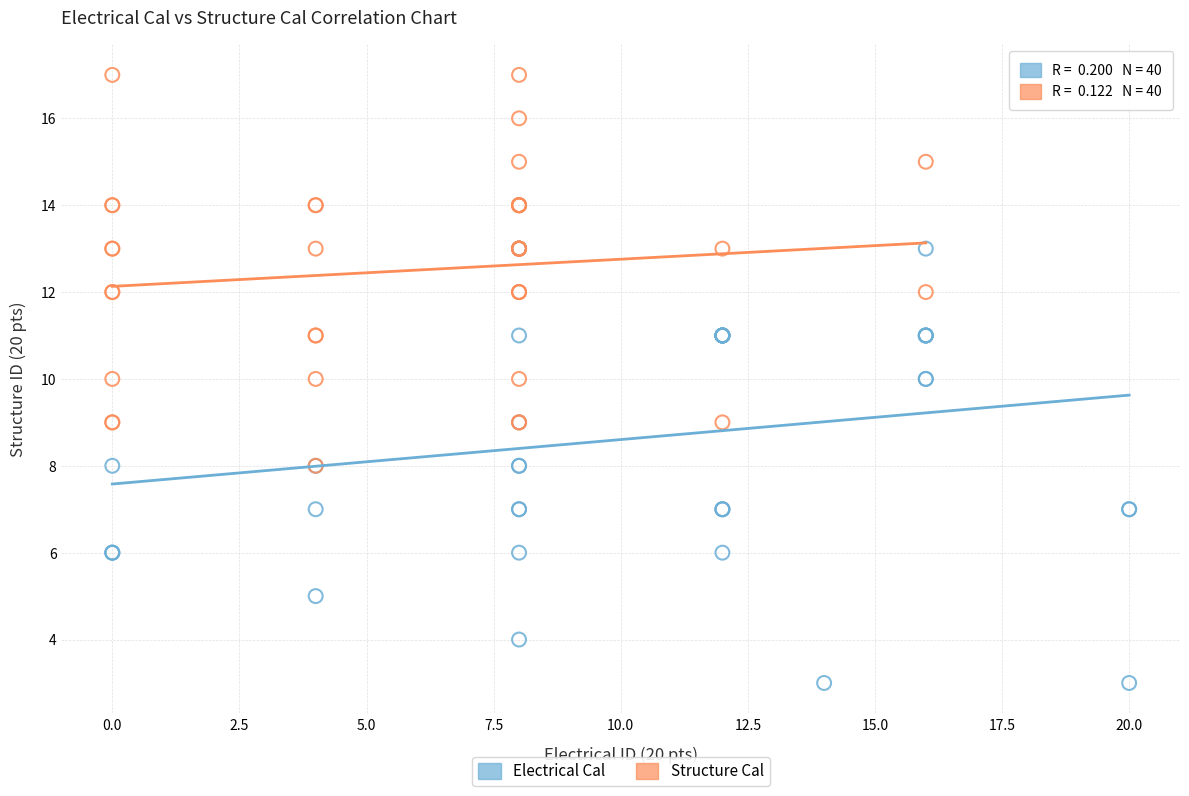

Which series has the largest Y range (max minus min)?

Electrical Cal